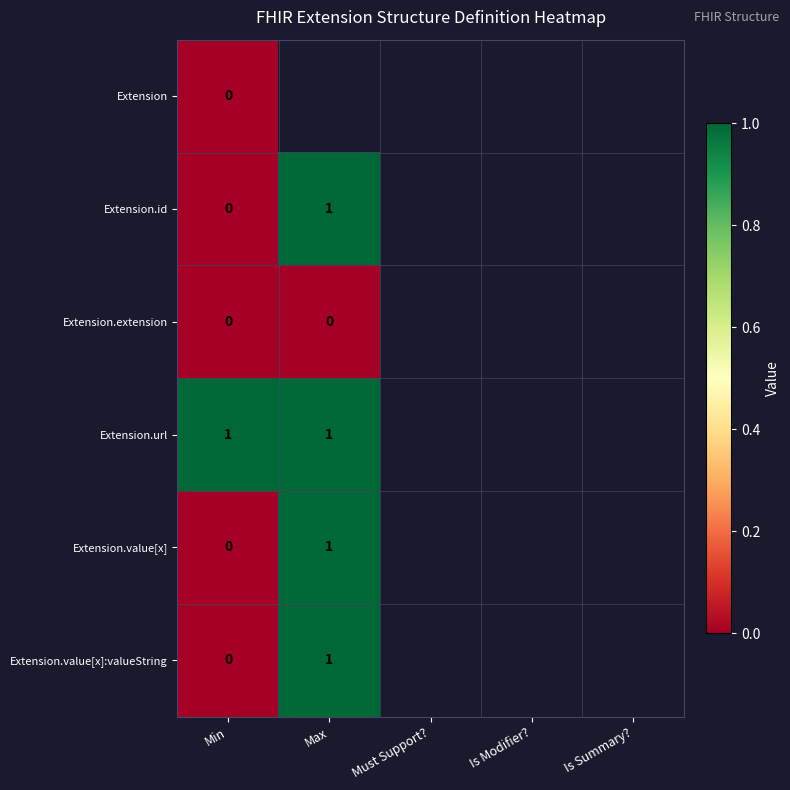

Is it true that Extension.url equals 1 at Min?

True